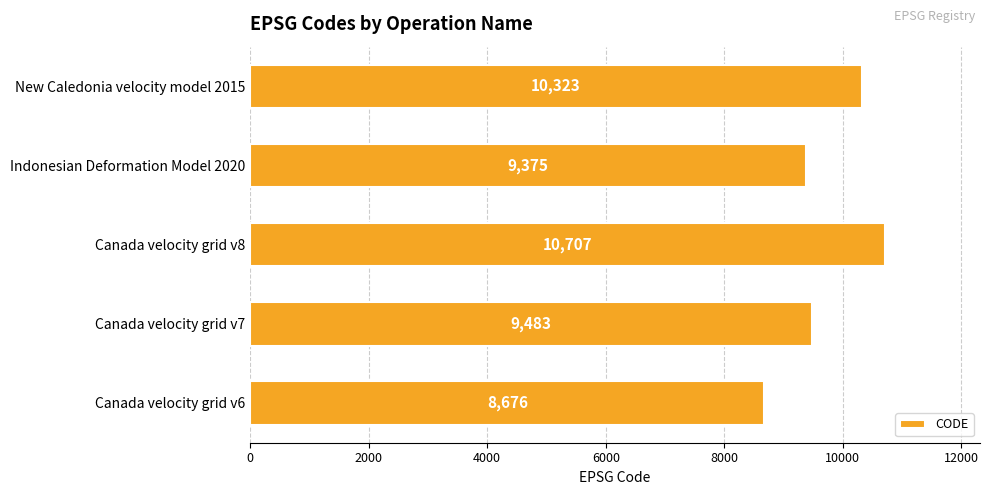

Read the value at Indonesian Deformation Model 2020, to the nearest 50.

9400